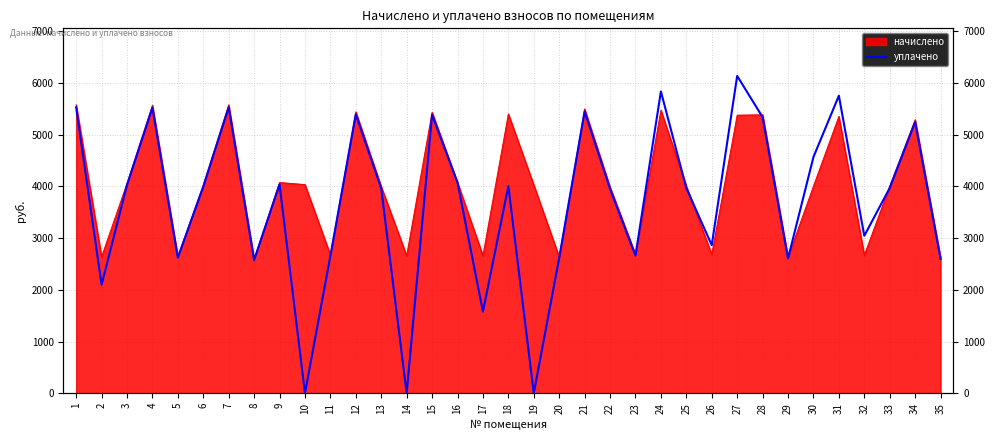

How many interior local peaks (higher than both neighbors) does the data have?

11